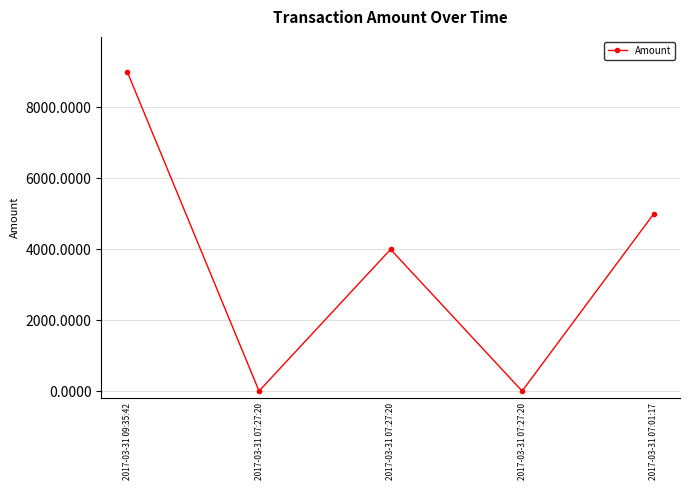

At which label does the data first exceed 3995?

2017-03-31 09:35:42